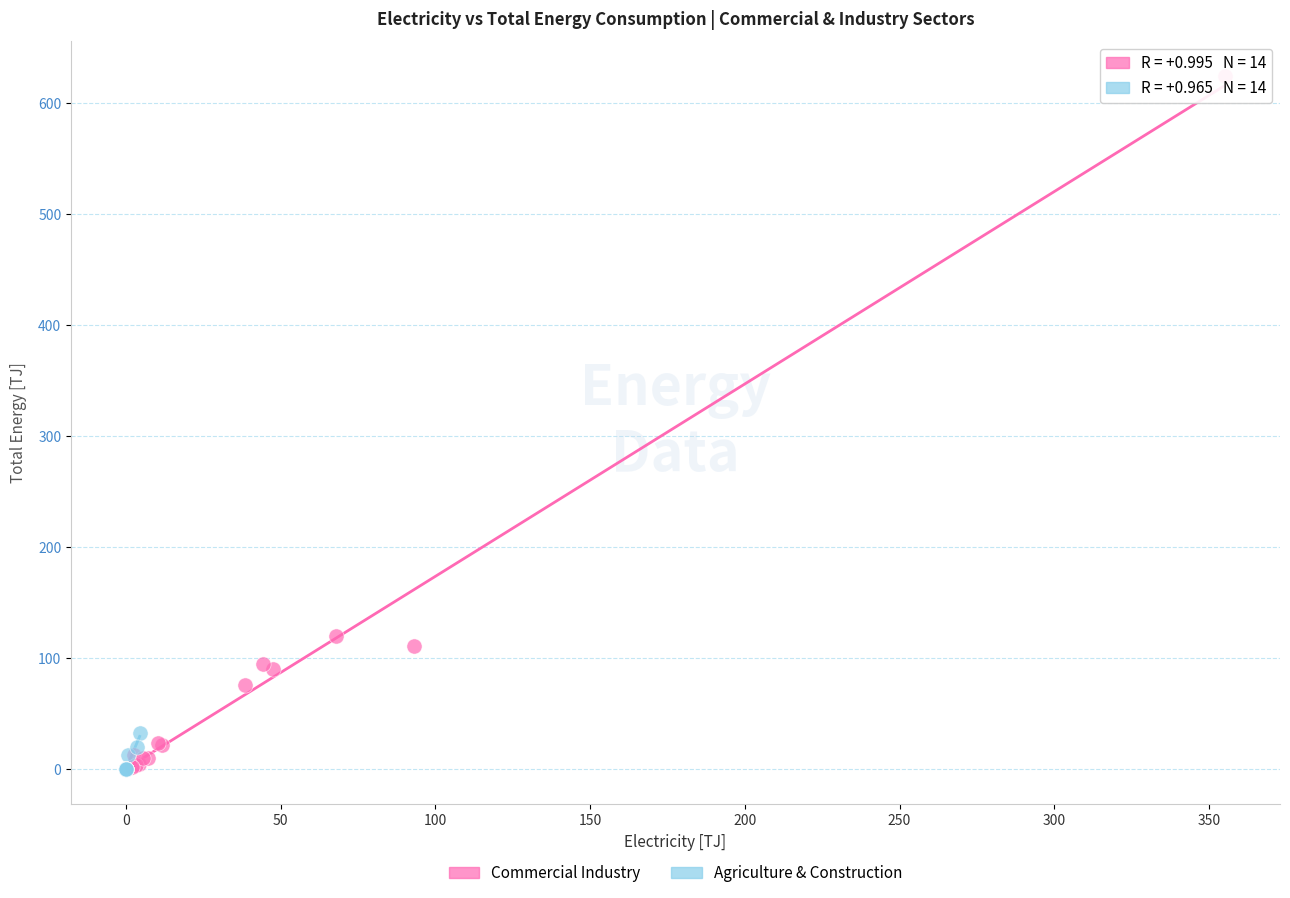

Which series has the widest spread of Y values?

Commercial Industry